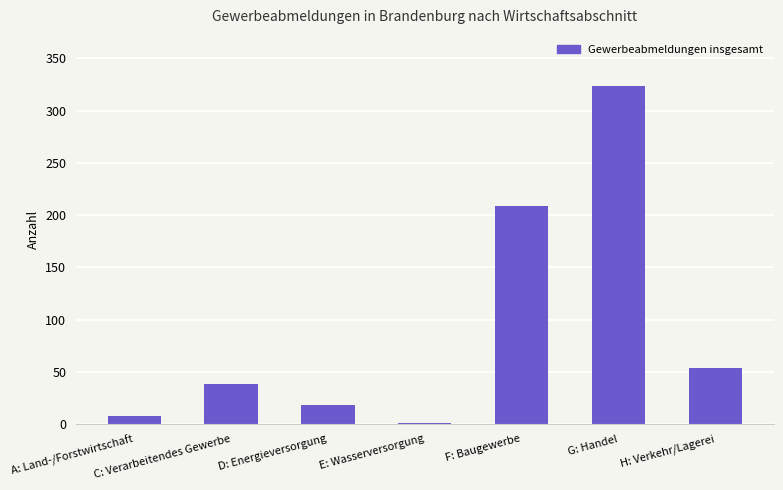

What is the average value?

93